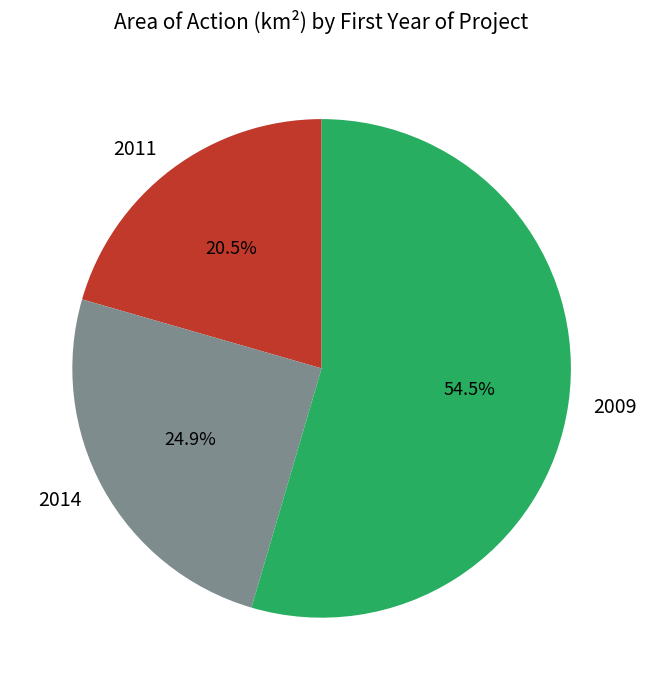

What is the smallest slice in the pie chart?

2011